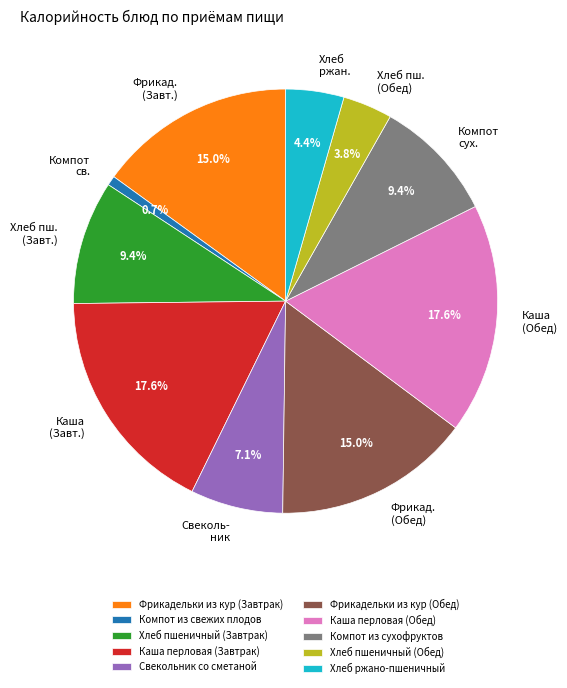

Combined, what portion of the pie is Хлеб пшеничный (Завтрак) and Каша перловая (Обед)?

27.0%